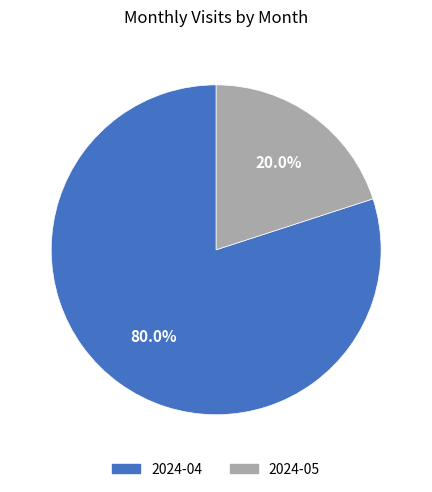

Which category has the smallest portion of the pie?

2024-05